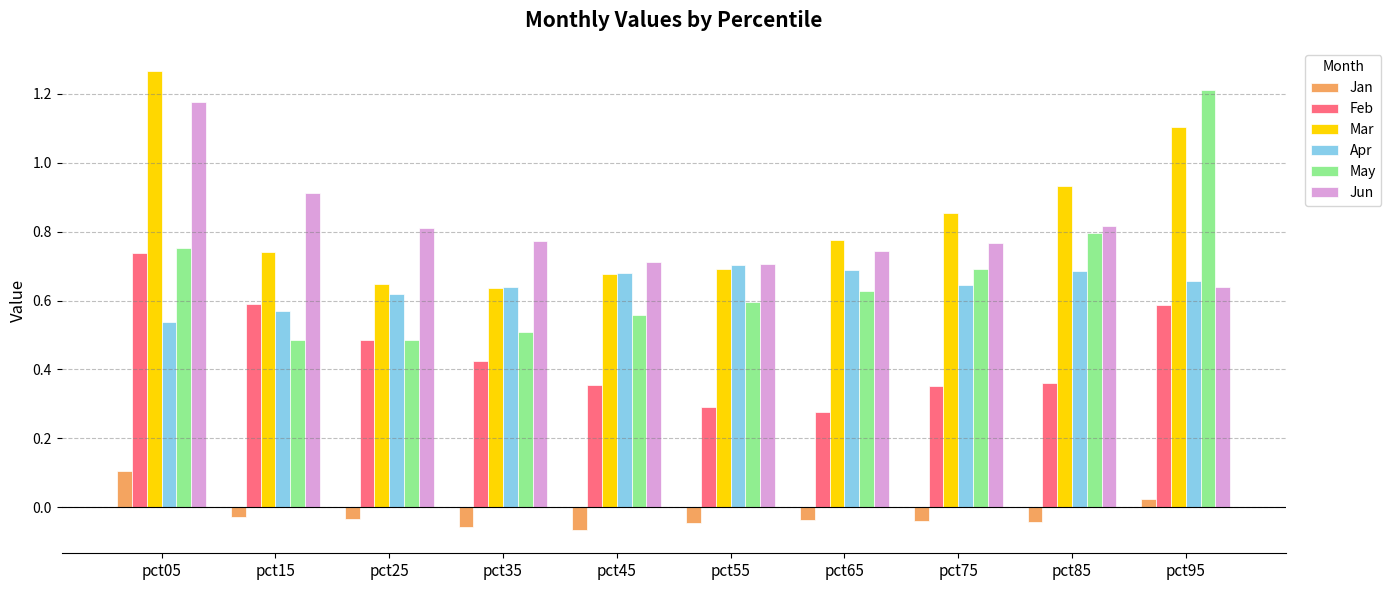

Which series changed the most between pct25 and pct75?

May